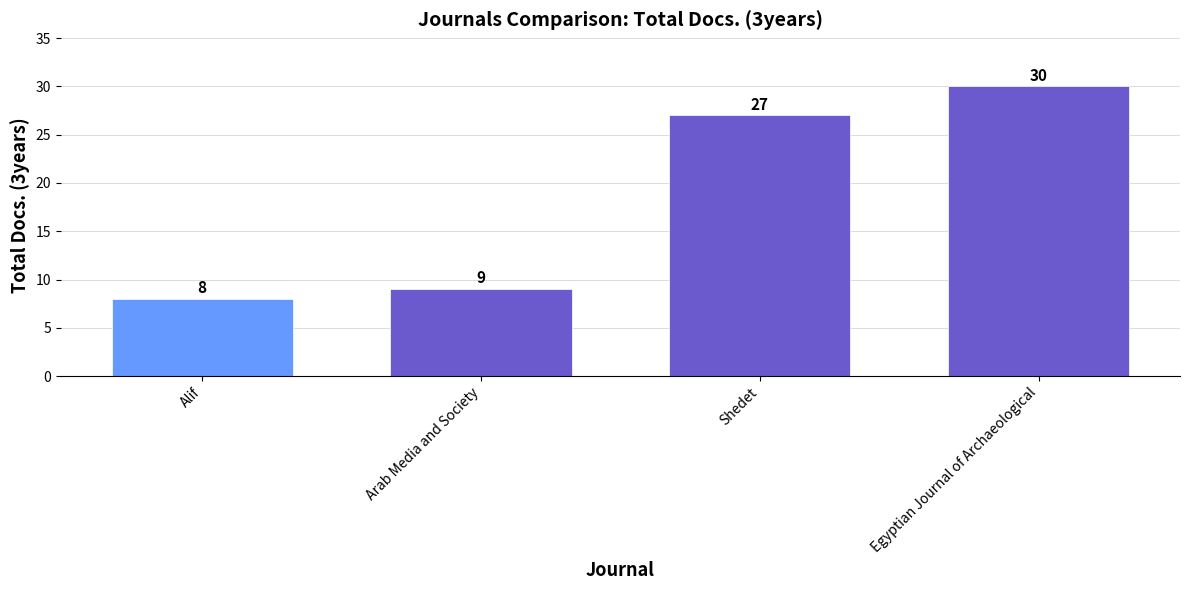

Are the bars grouped side by side (vs. stacked)?

No